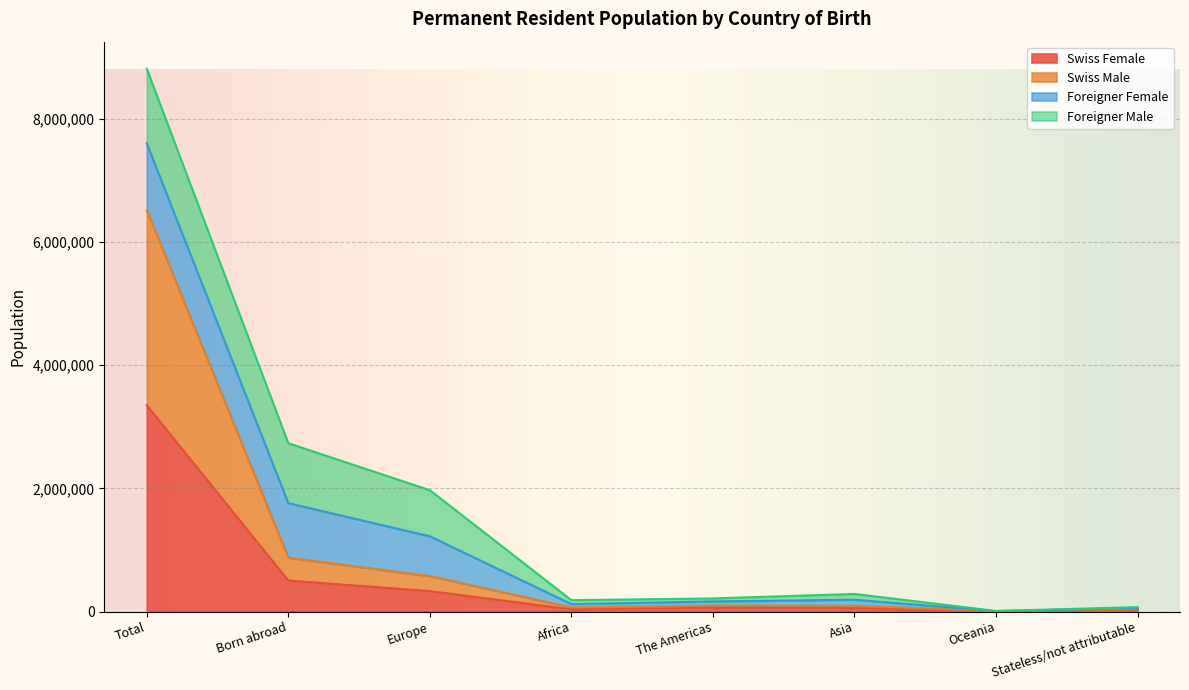

Which label corresponds to the largest value in the chart?

Total